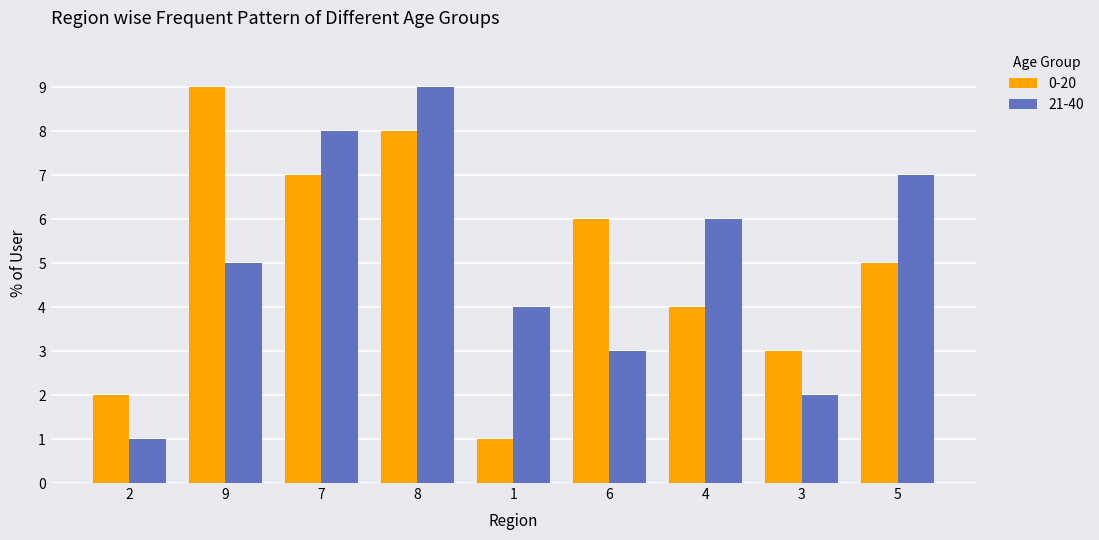

Reading left to right, extract all data points from this chart.

0-20: 2	9	7	8	1	6	4	3	5
21-40: 1	5	8	9	4	3	6	2	7